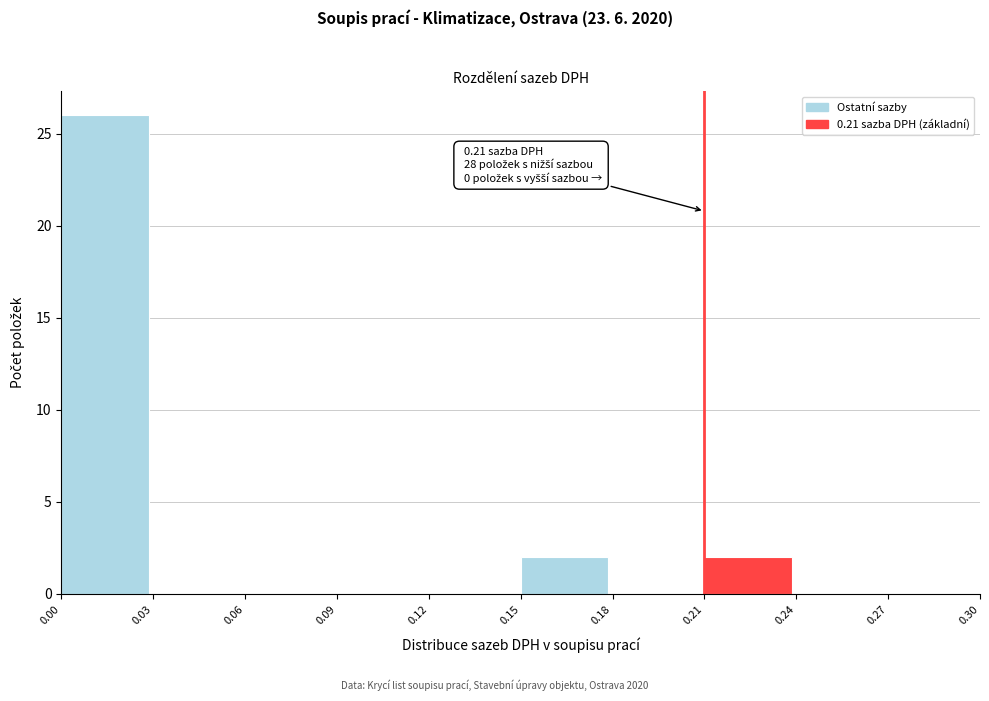

Over which range of the x-axis is the bar tallest?

0.00 to 0.03